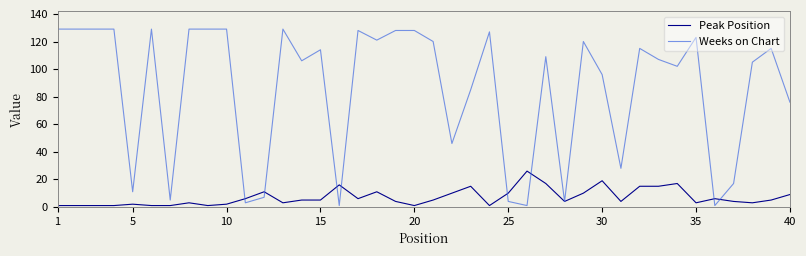

Reading left to right, transcribe all the data shown in this chart.

Peak Position: 1	1	1	1	2	1	1	3	1	2	6	11	3	5	5	16	6	11	4	1	5	10	15	1	10	26	17	4	10	19	4	15	15	17	3	6	4	3	5	9
Weeks on Chart: 129	129	129	129	11	129	5	129	129	129	3	7	129	106	114	1	128	121	128	128	120	46	85	127	4	1	109	4	120	96	28	115	107	102	123	1	17	105	115	76